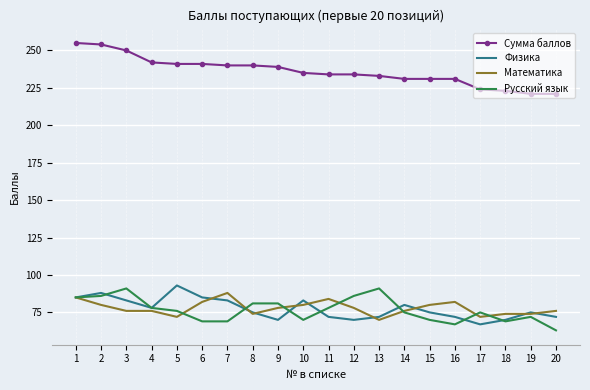

True or false: Физика has more than 1 points higher than both neighbors.

True